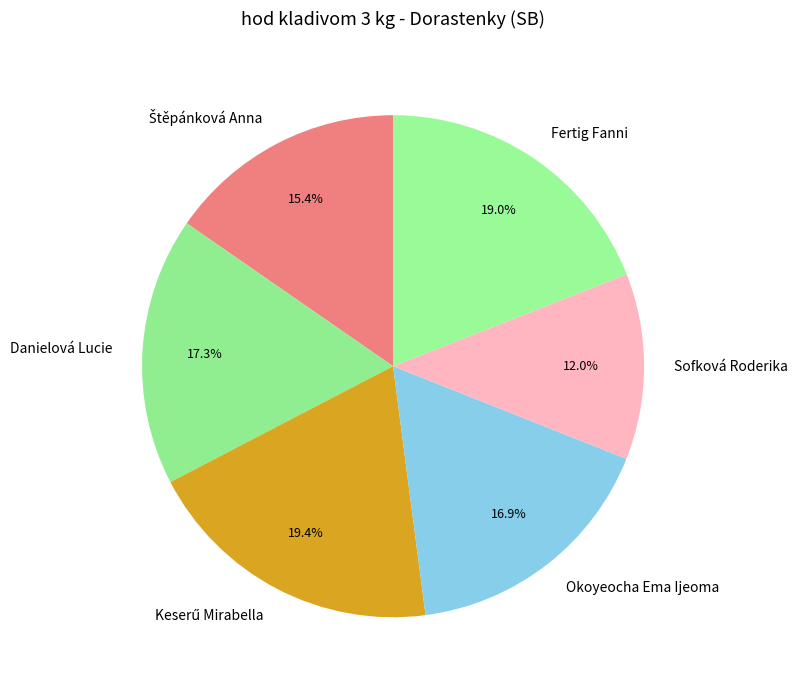

Which slice is the smallest?

Sofková Roderika